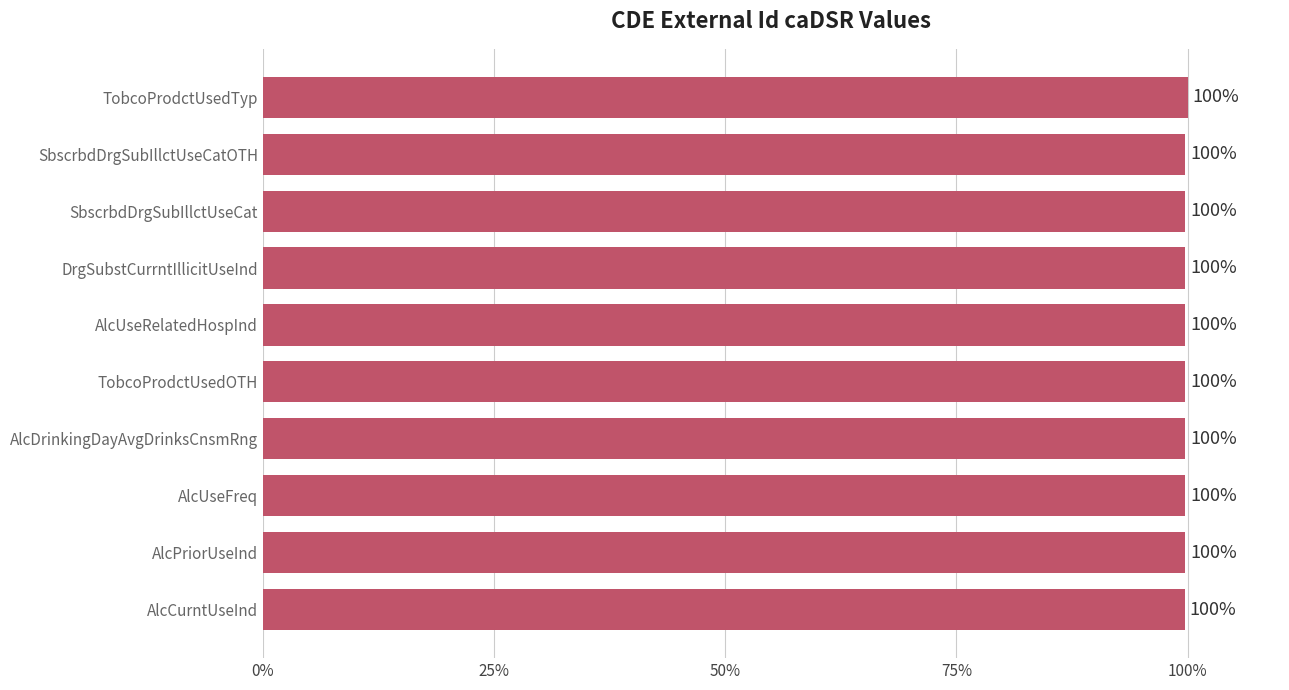

Approximately how many times larger is the value at AlcUseRelatedHospInd compared to TobcoProdctUsedTyp?

1.0